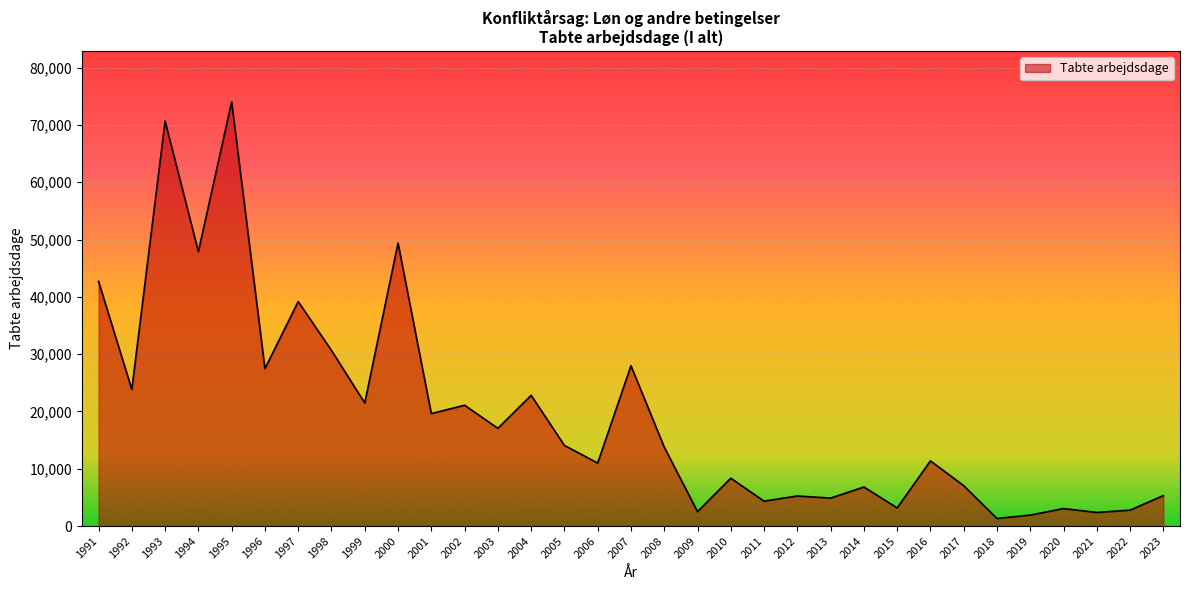

What is the minimum value shown in the chart?

1325.2